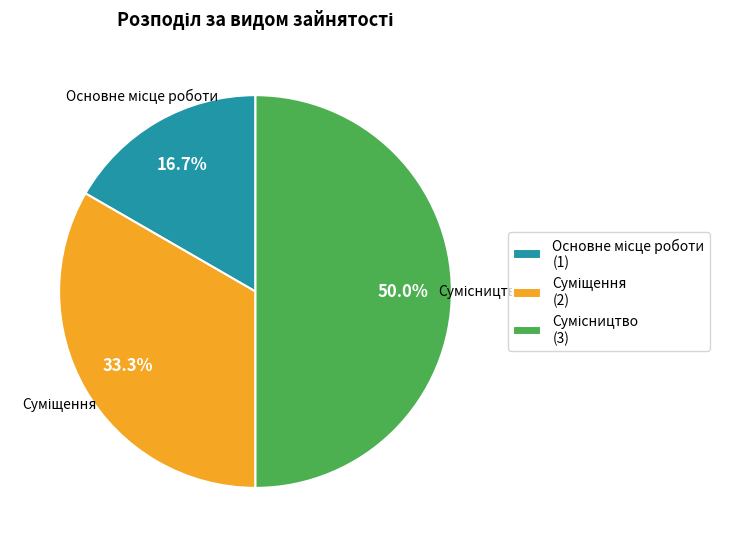

Combined, do Основне місце роботи and Суміщення account for over 50%?

No